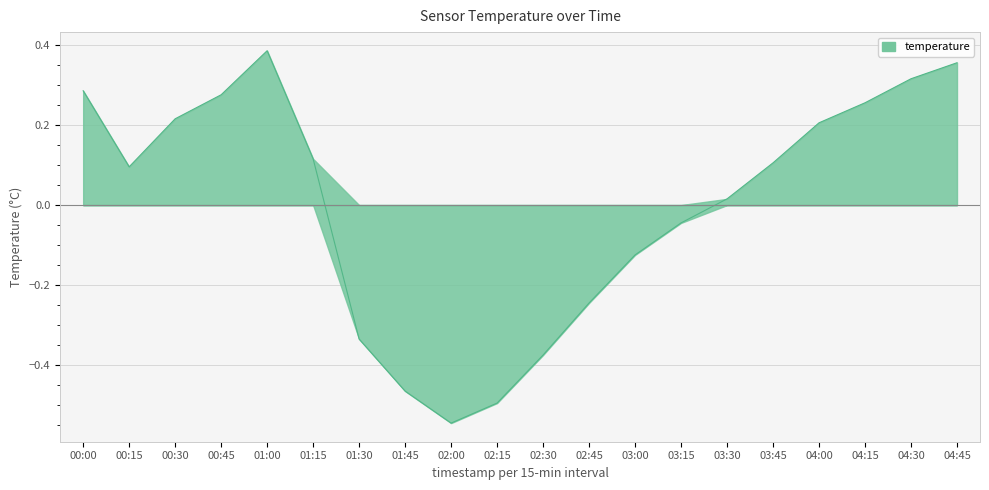

How many data points are less than 0?

8